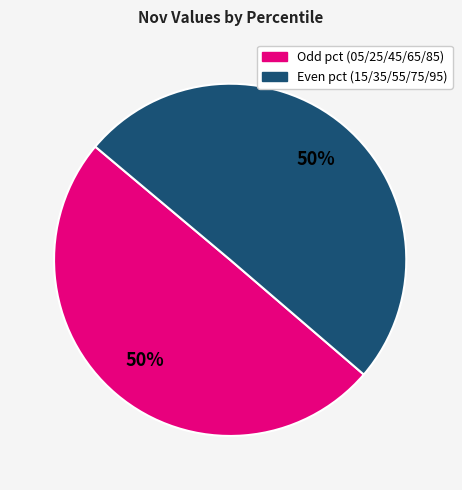

To the nearest percent, what is the average slice percentage?

50%